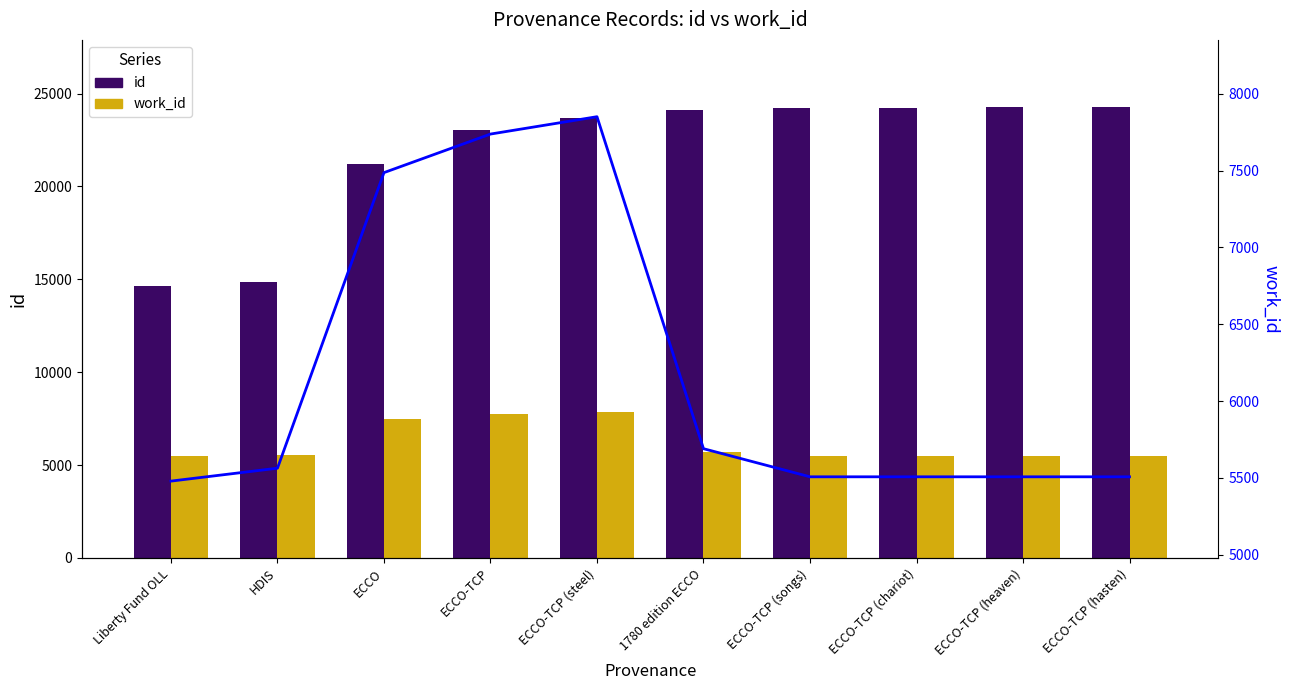

Rank the series by their maximum value, from highest to lowest.

id, work_id, work_id (line)